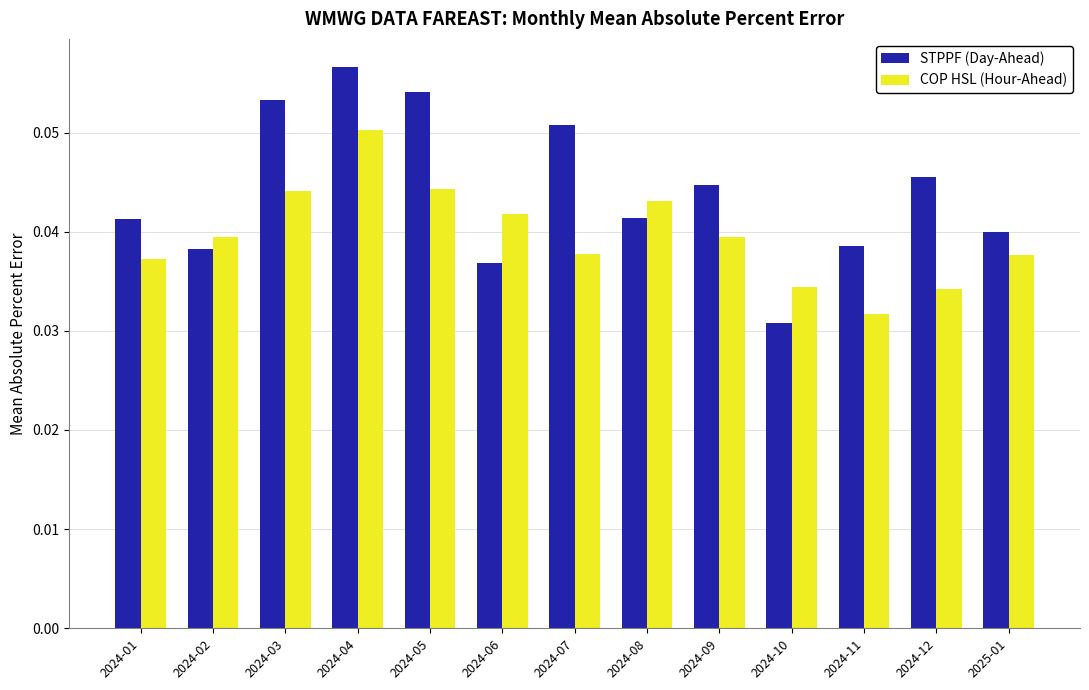

Where is COP HSL (Hour-Ahead) nearest to the value 0?

2024-11